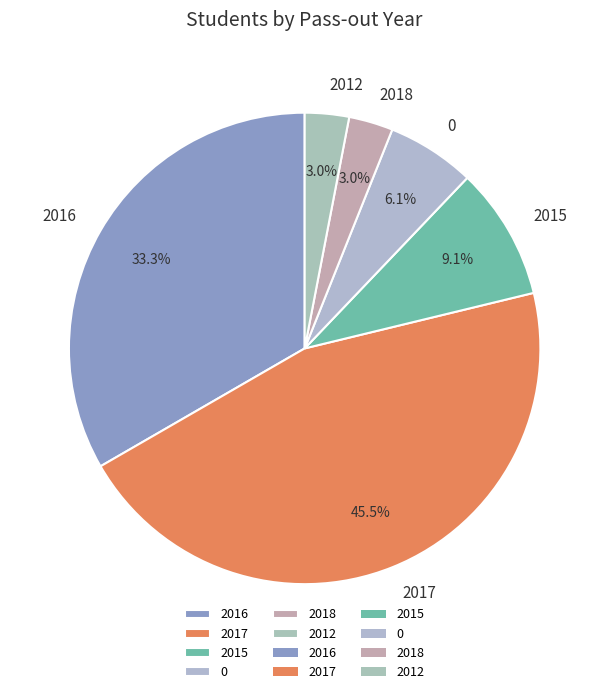

Between 2017 and 2015, which is larger?

2017